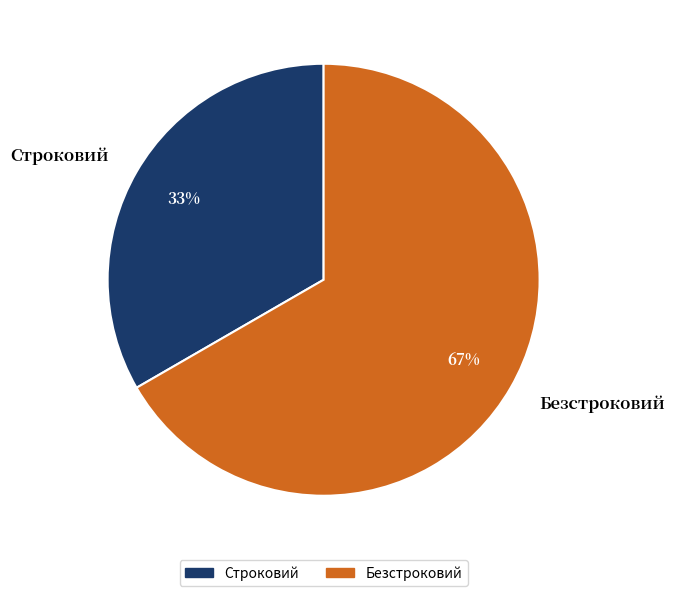

How many slices are in this pie chart?

2